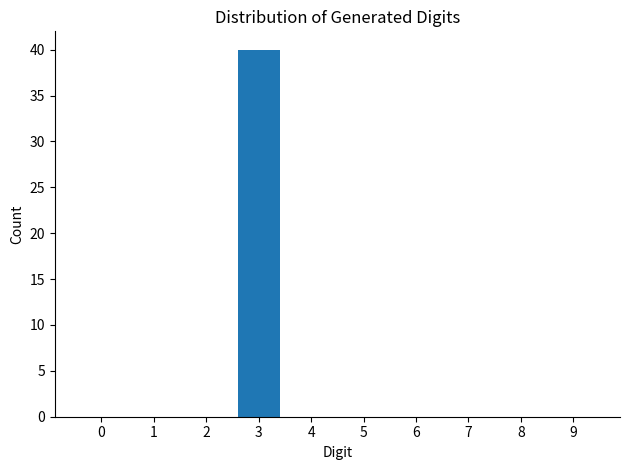

Reading right to left, transcribe all the data shown in this chart.

9=0	8=0	7=0	6=0	5=0	4=0	3=40	2=0	1=0	0=0